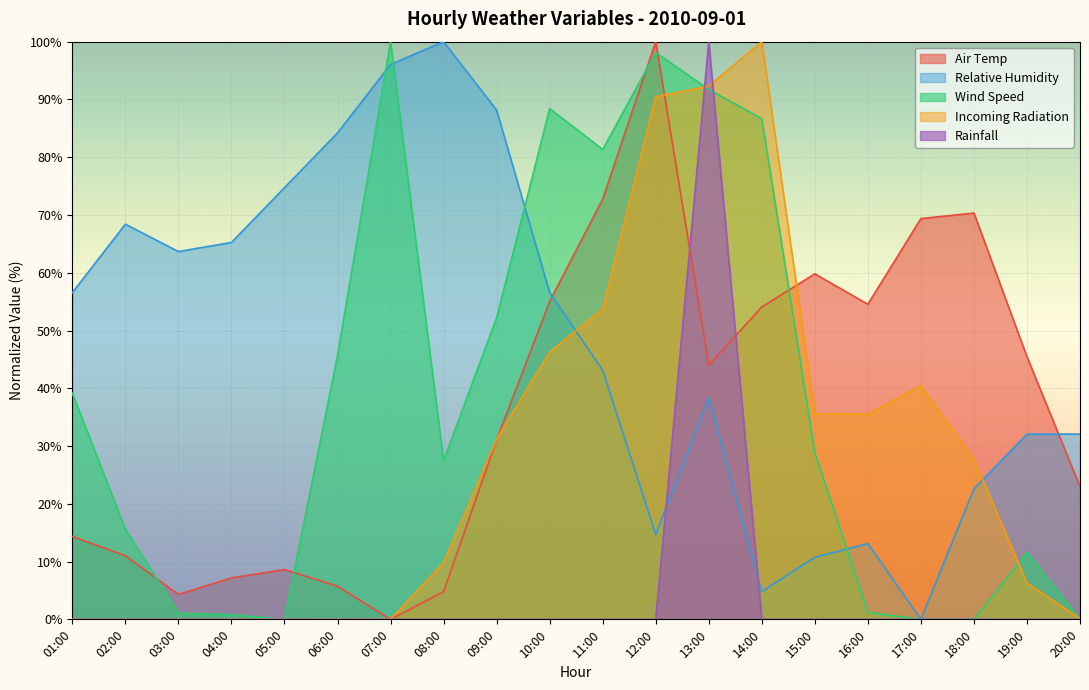

Which series changed the most between 06:00 and 17:00?

Relative Humidity